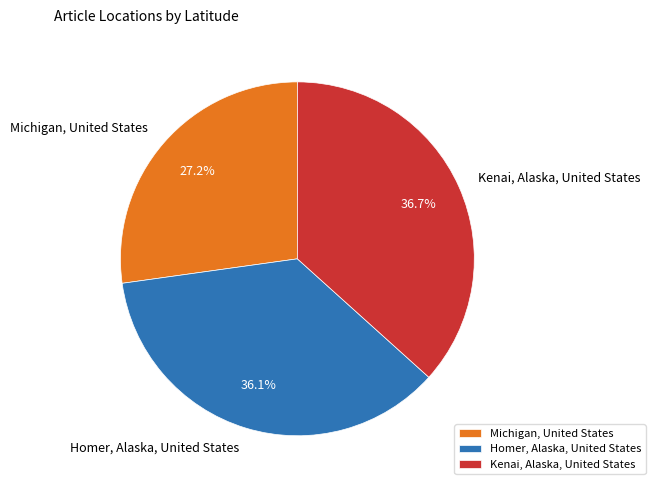

What percentage is the Homer, Alaska, United States slice, to the nearest percent?

36%